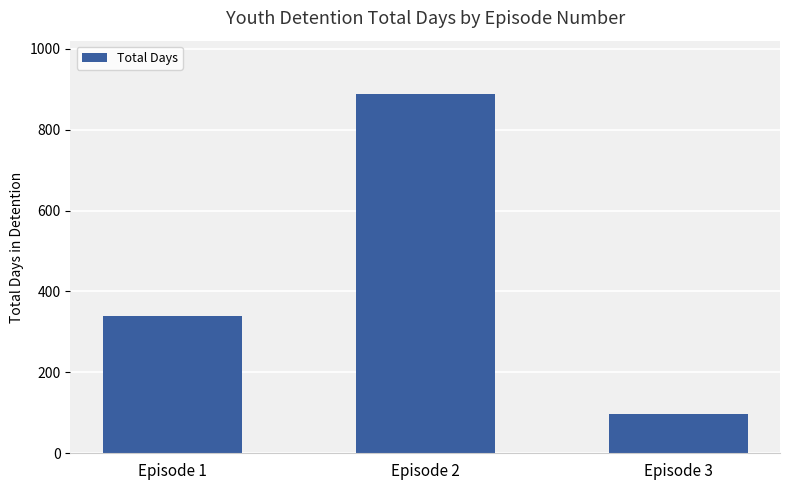

The chart shows a value of 392 at Episode 2. True or false?

False